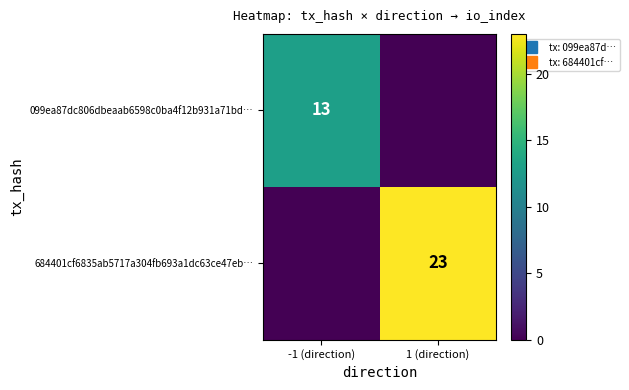

How many data points in 684401cf6835ab5717a304fb693a1dc63ce47eb… are less than 23?

1